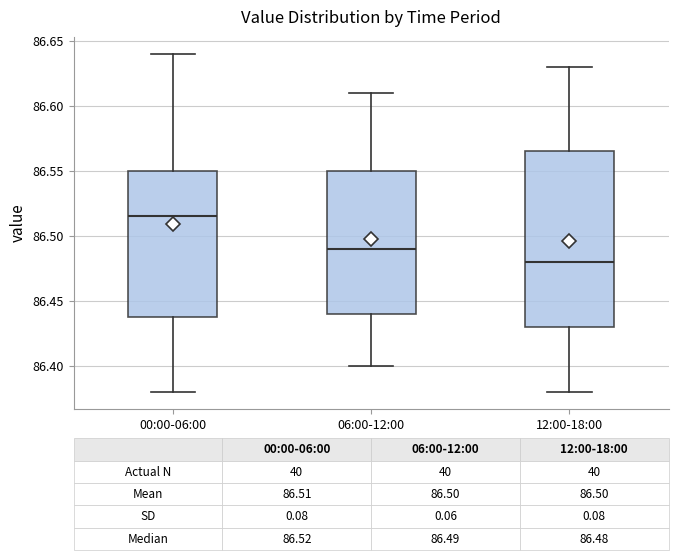

Which box's median line is the highest?

00:00-06:00